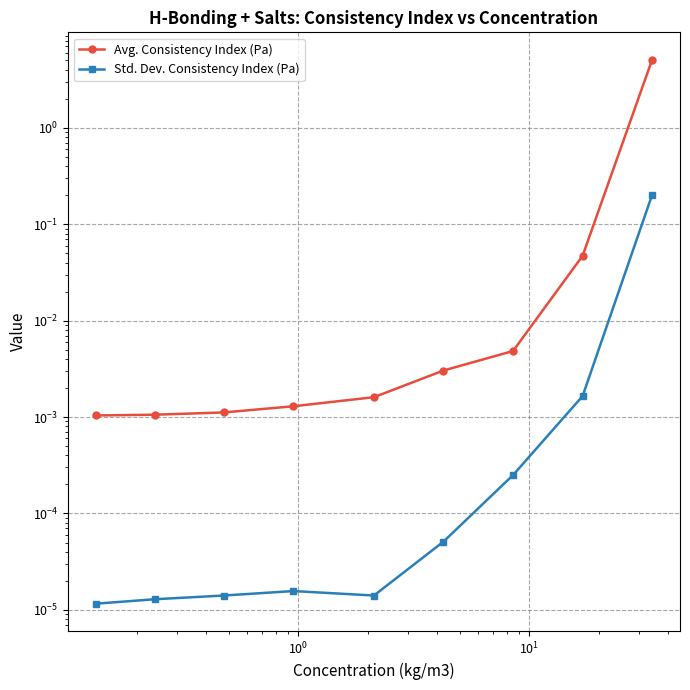

True or false: Std. Dev. Consistency Index (Pa) and Avg. Consistency Index (Pa) intersect in this chart.

False